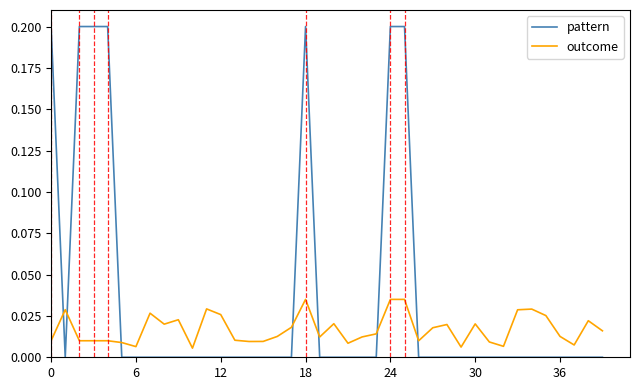

Which series has the largest total across all categories?

pattern